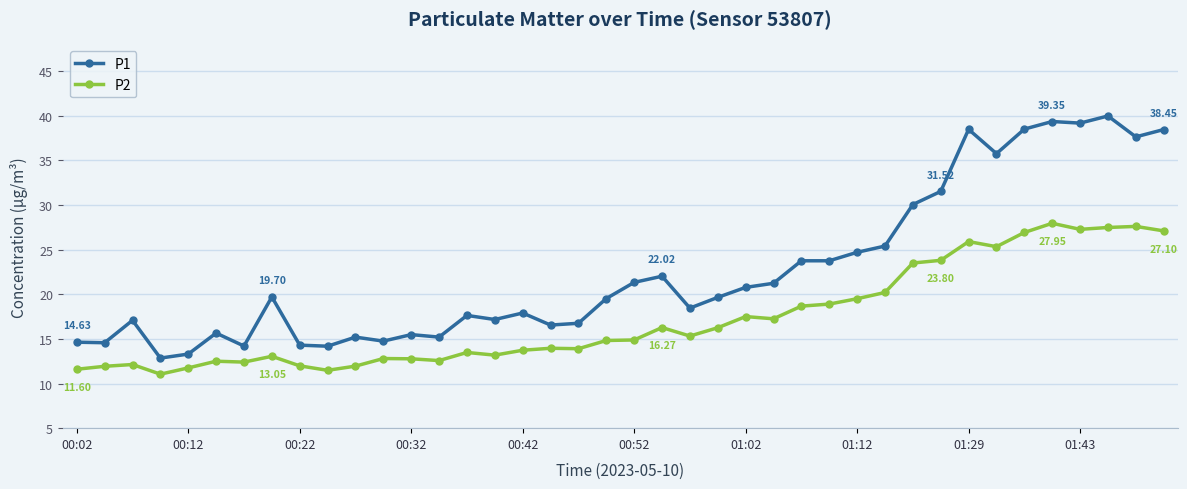

True or false: P2 and P1 cross at least once.

False